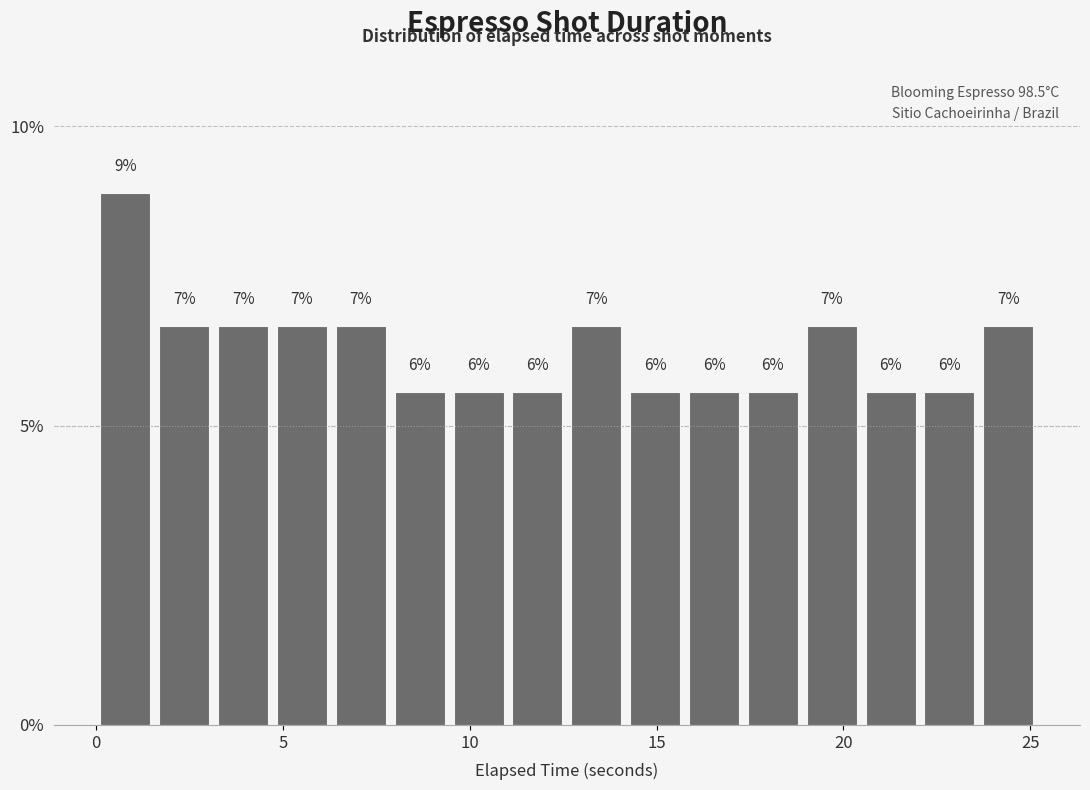

Read against the x-axis, roughly where is the centre of the tallest bar?

1.0